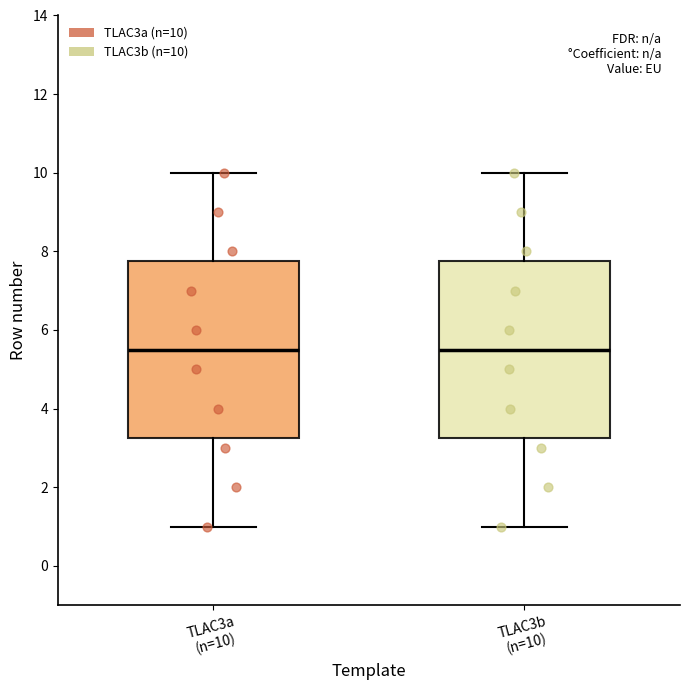

Reading left to right, transcribe this box plot: for each box, give where its median line is, the range the box spans, and where its two whiskers end, as read against the y-axis. The values are not printed on the chart, so give them approximately, as read against the axis.

TLAC3a (n=10): median 5.6, box 3.2 to 7.8, whiskers 1.0 to 10.0
TLAC3b (n=10): median 5.6, box 3.2 to 7.8, whiskers 1.0 to 10.0